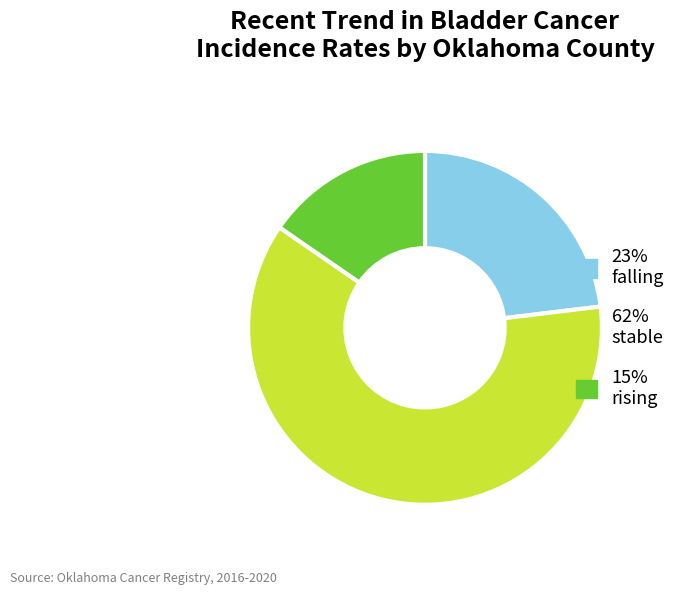

How many slices are in this pie chart?

3